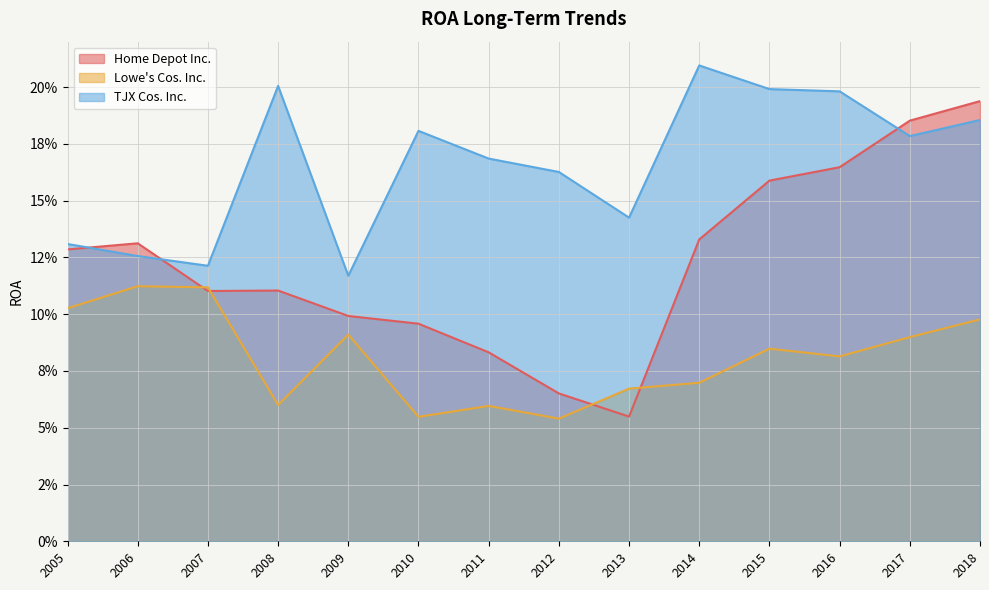

Between 2006 and 2016, which series saw the biggest shift?

TJX Cos. Inc.